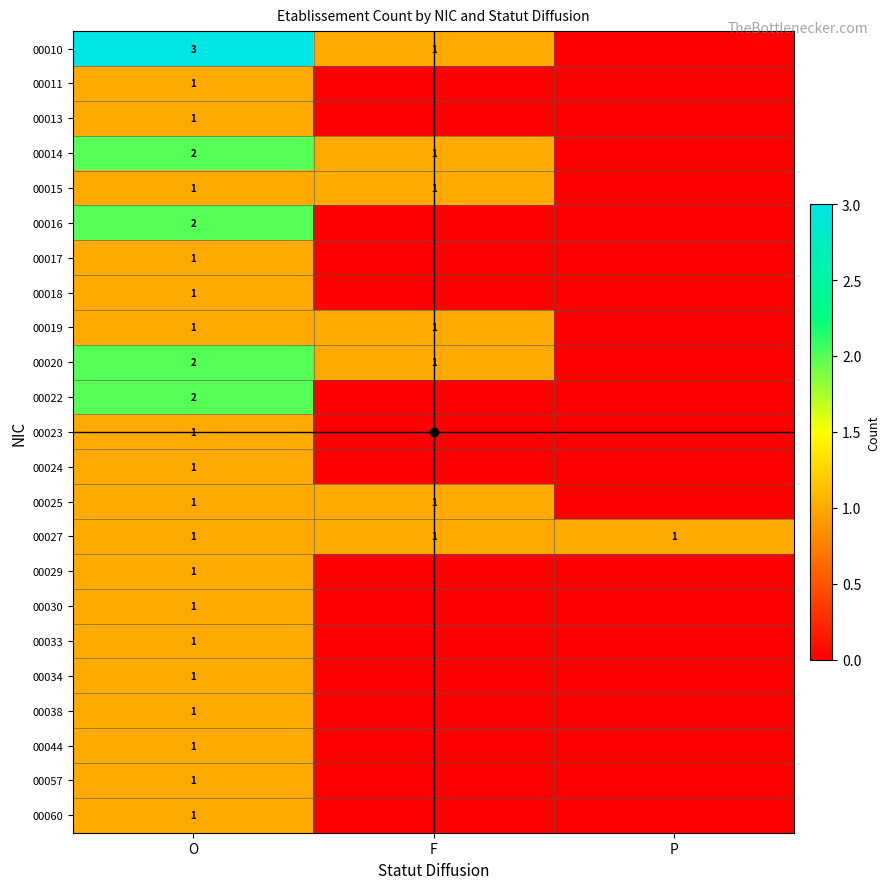

Is the value of 00014 at O greater than the value of 00029 at O?

Yes